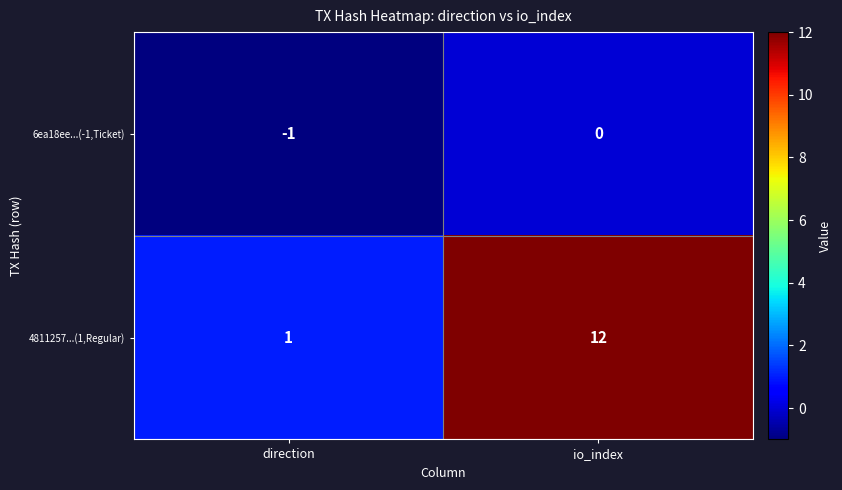

Which category has the lowest value across all series?

direction